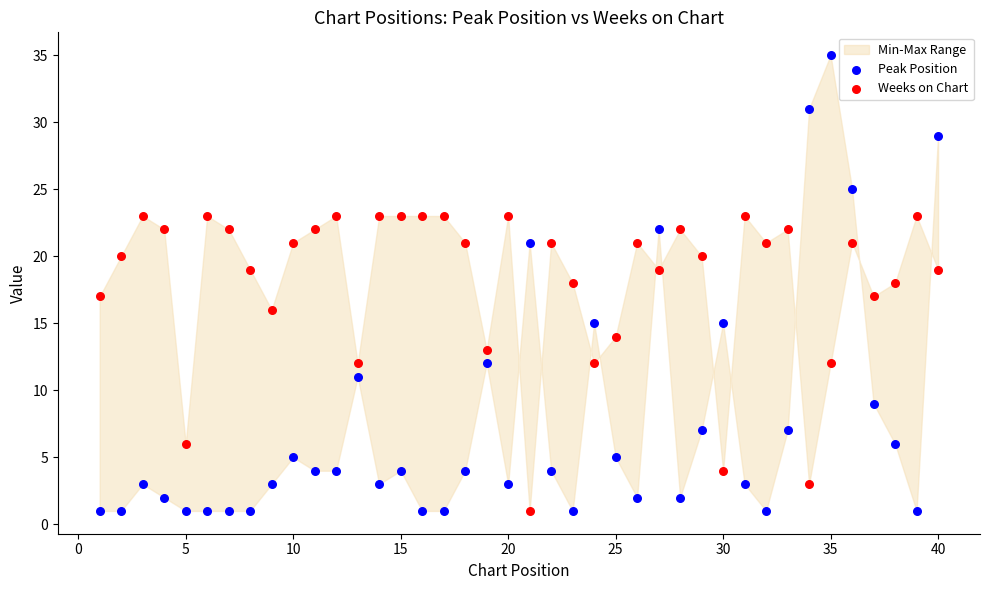

What is the X range (max minus min) for the scatter plot?

39